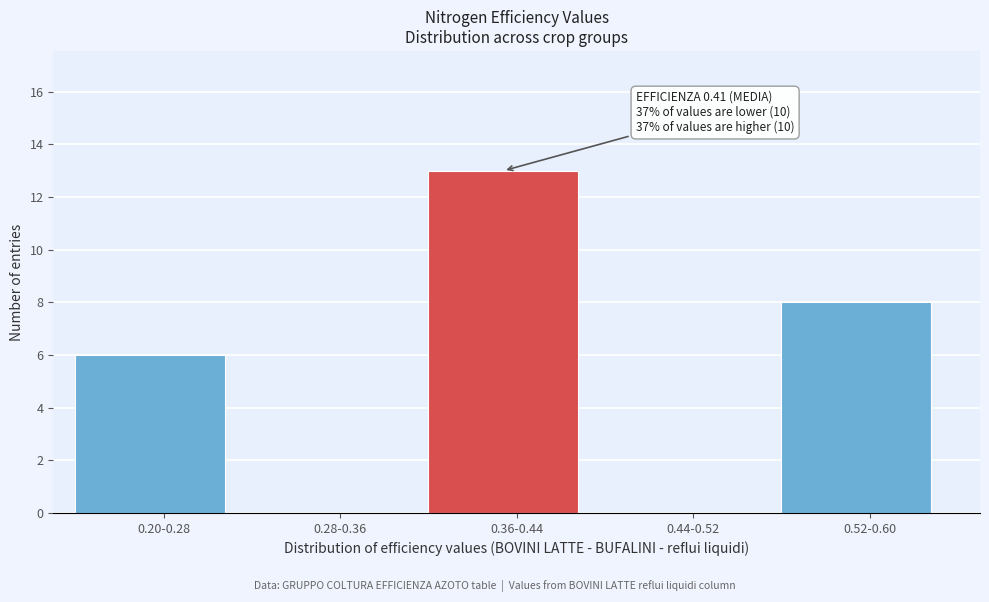

Reading left to right, extract all data points from this chart.

0.20-0.28=6	0.28-0.36=0	0.36-0.44=13	0.44-0.52=0	0.52-0.60=8